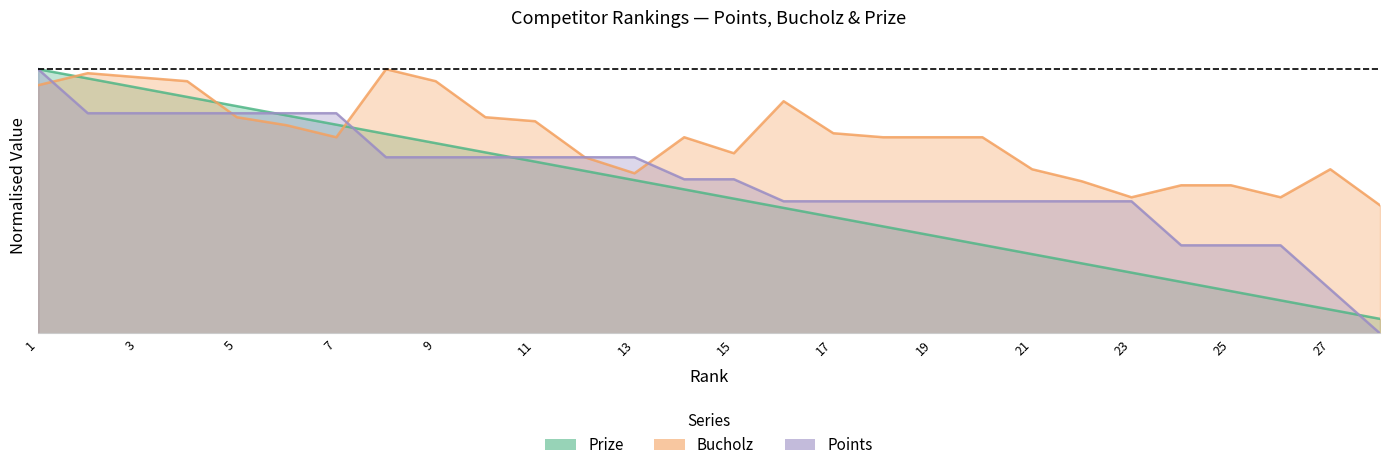

After their last crossing, which series has the higher values: Prize or Points?

Prize